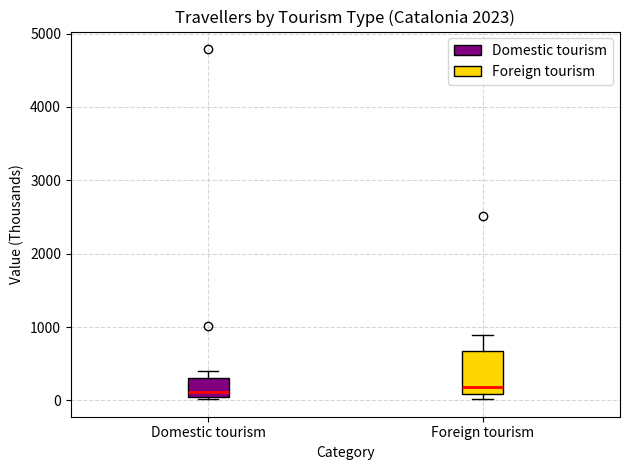

Where is the upper edge of the box for Domestic tourism on the y-axis? The values are not printed on the chart, so give them approximately, as read against the axis.

300